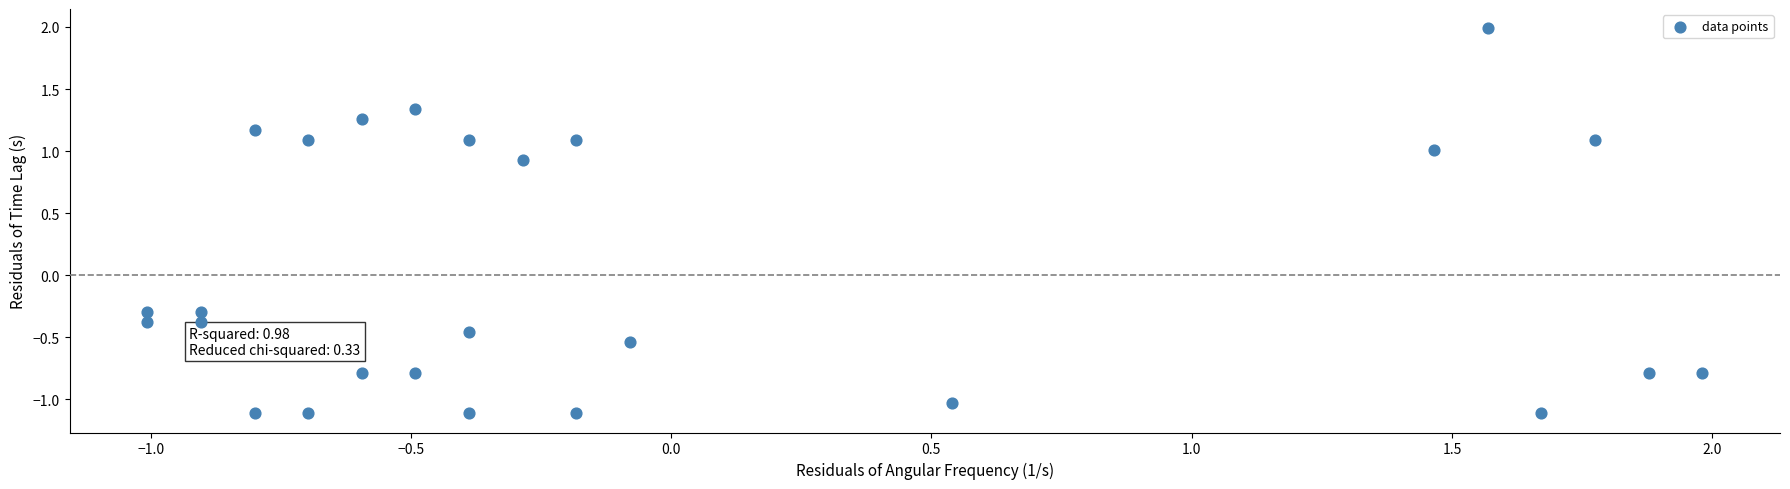

What is the range of Y values (max minus min)?

3.1